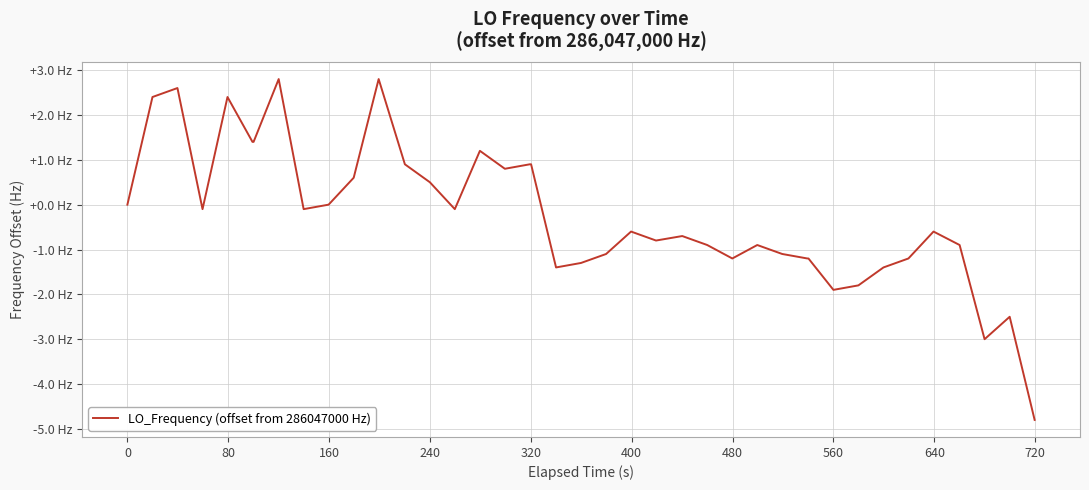

Does the chart have visible grid lines?

Yes